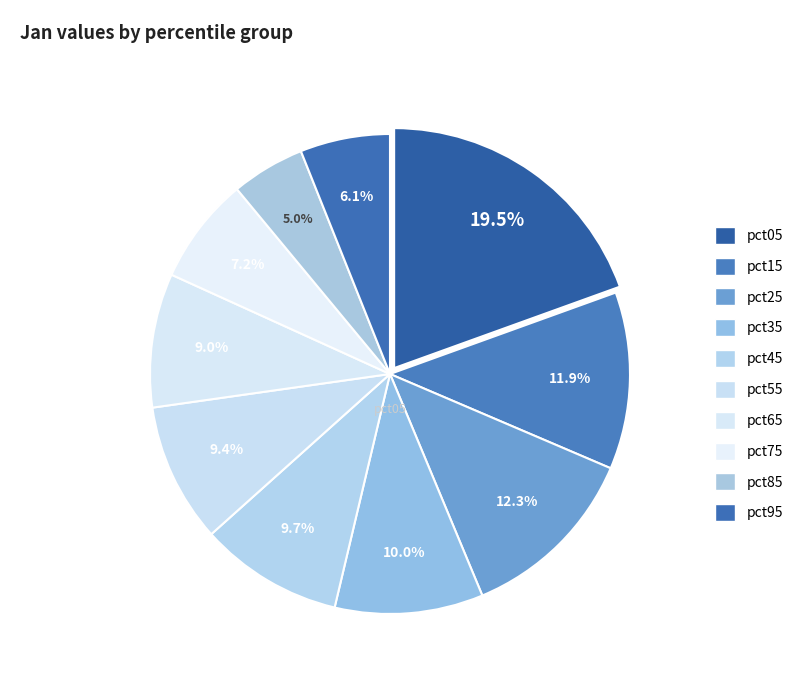

How many slices are in this pie chart?

10